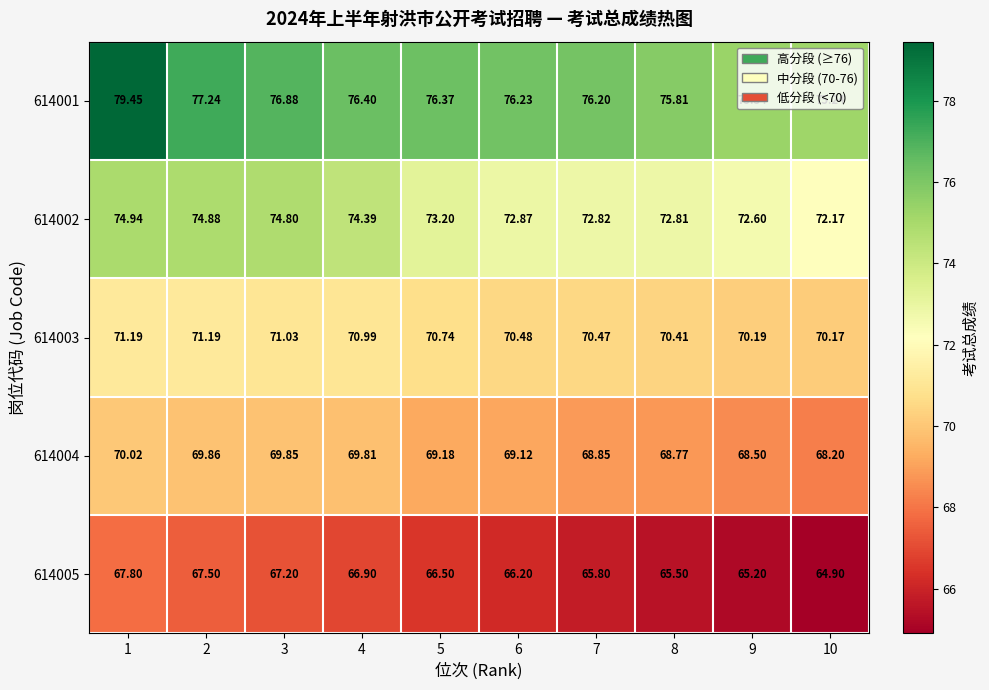

Is the value of 614001 at 1 greater than the value of 614002 at 7?

Yes